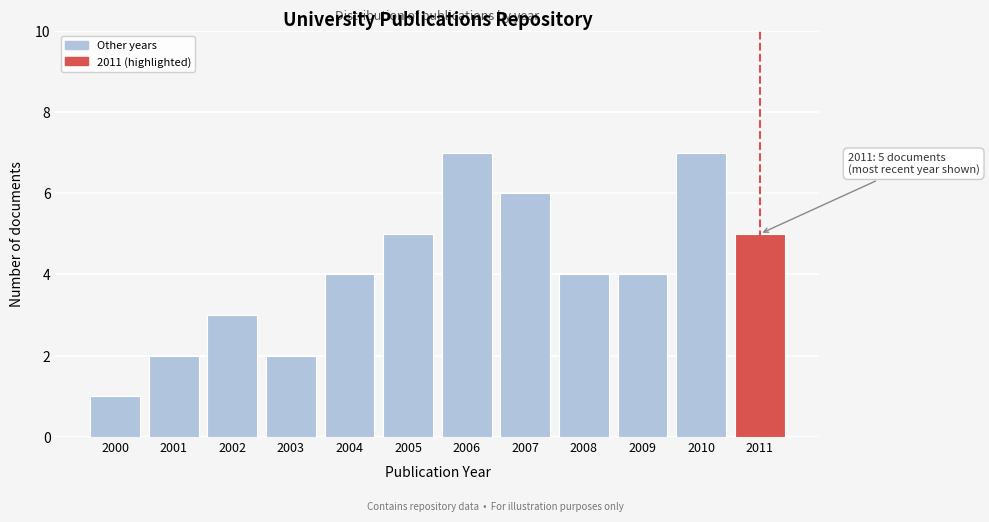

Reading left to right, list all the values displayed in this chart.

1	2	3	2	4	5	7	6	4	4	7	5